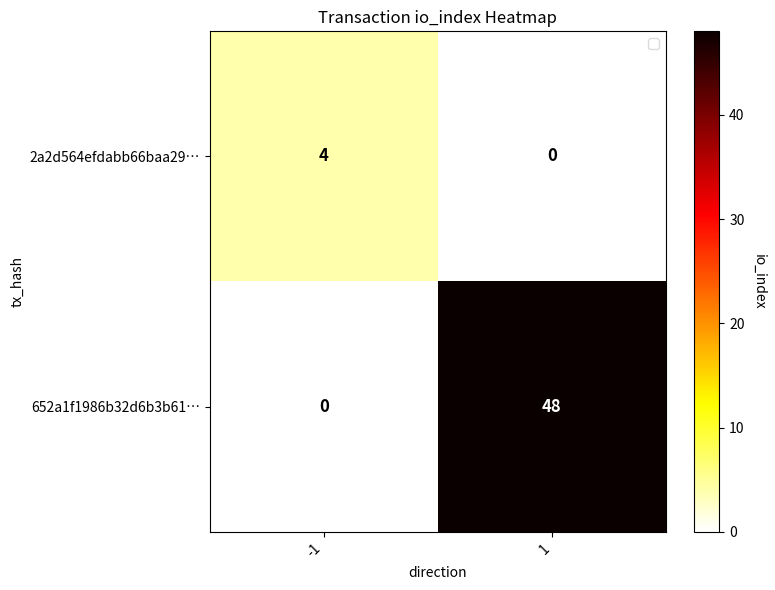

How many values in the 2a2d564efdabb66baa29… series are below 4?

1